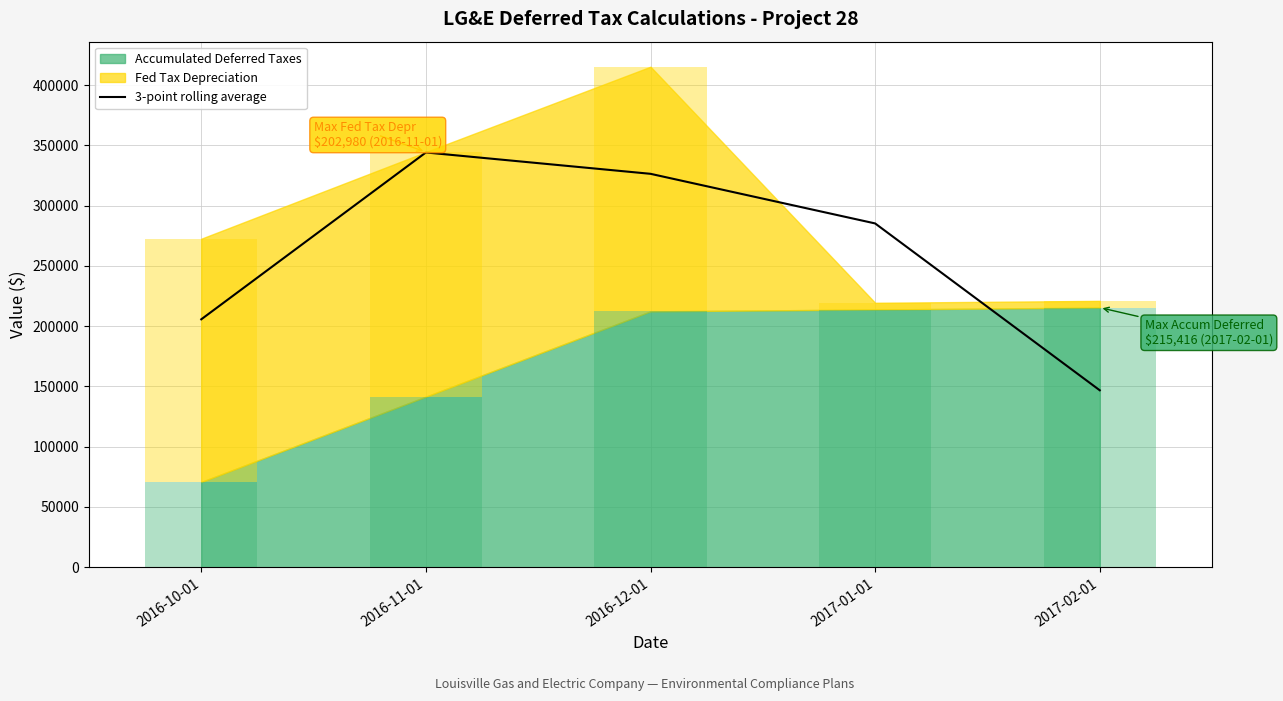

What is the average value?

261665.6